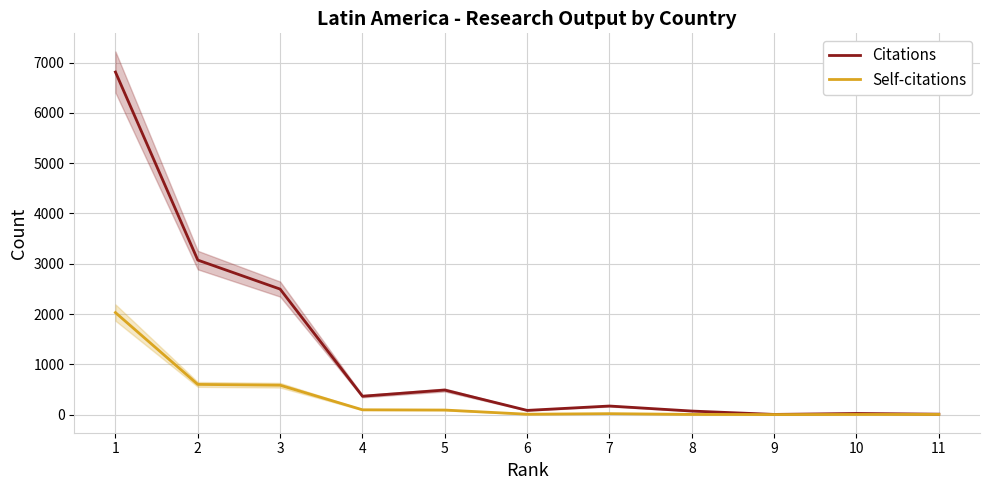

True or false: Self-citations and Citations cross at least once.

False